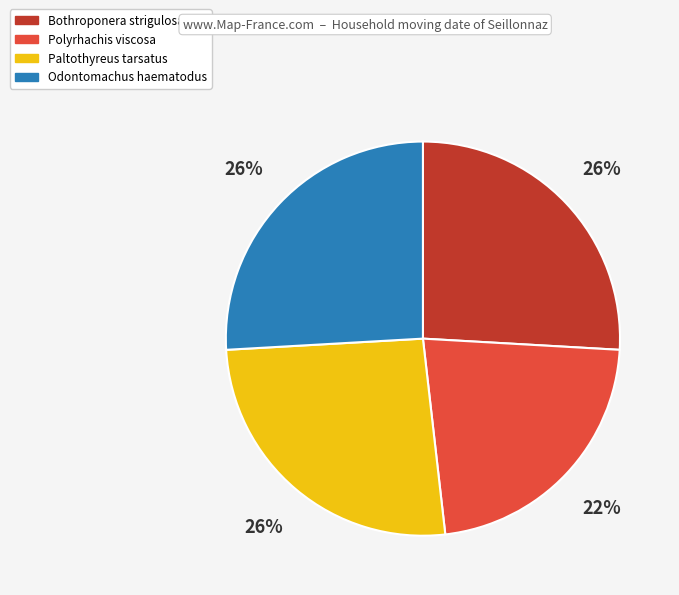

True or false: Paltothyreus tarsatus accounts for 26% of the total.

True